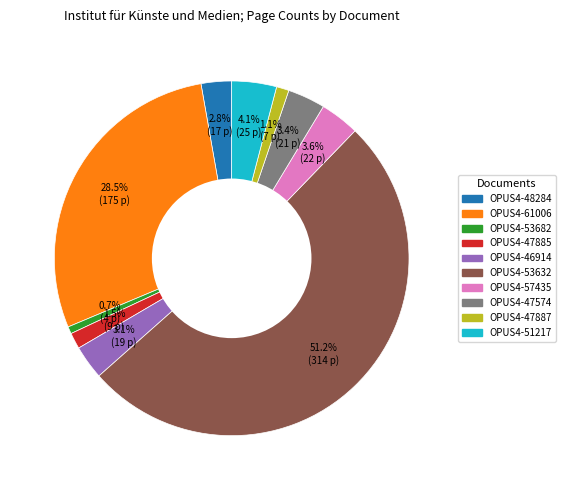

Which has a higher value, OPUS4-61006 or OPUS4-53682?

OPUS4-61006